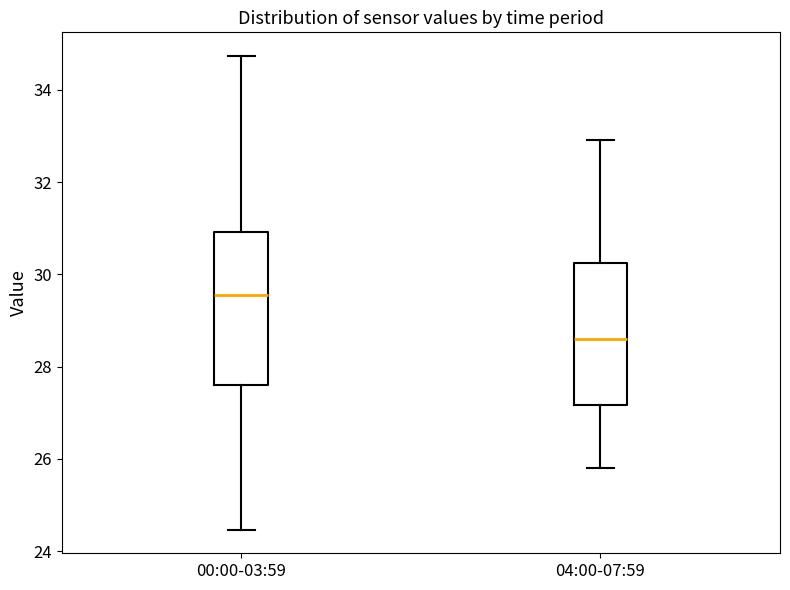

Where does the median line of the box for 00:00-03:59 sit on the y-axis? The values are not printed on the chart, so give them approximately, as read against the axis.

29.6